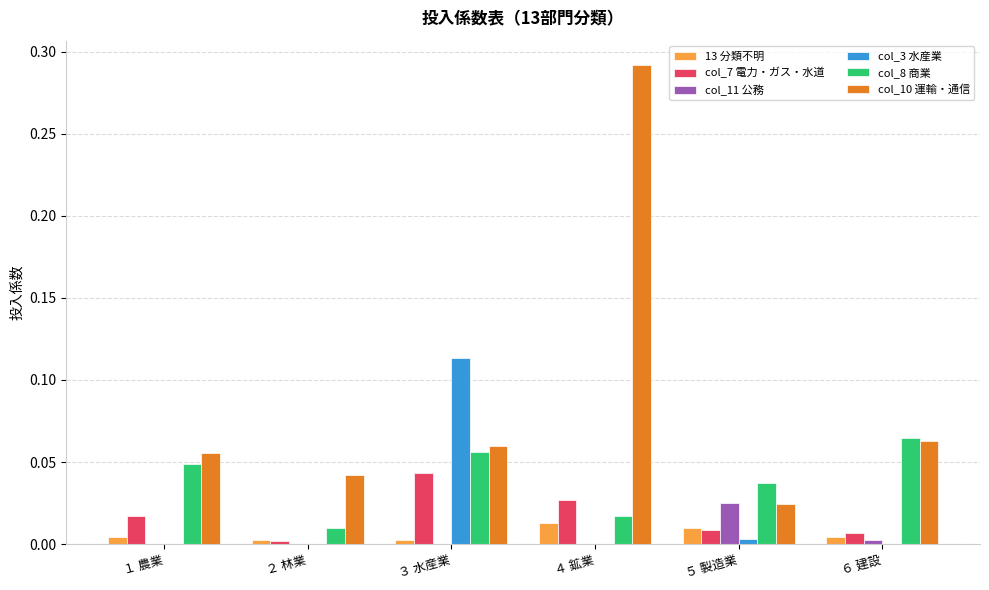

Which series has the largest range (max minus min)?

col_10 運輸・通信